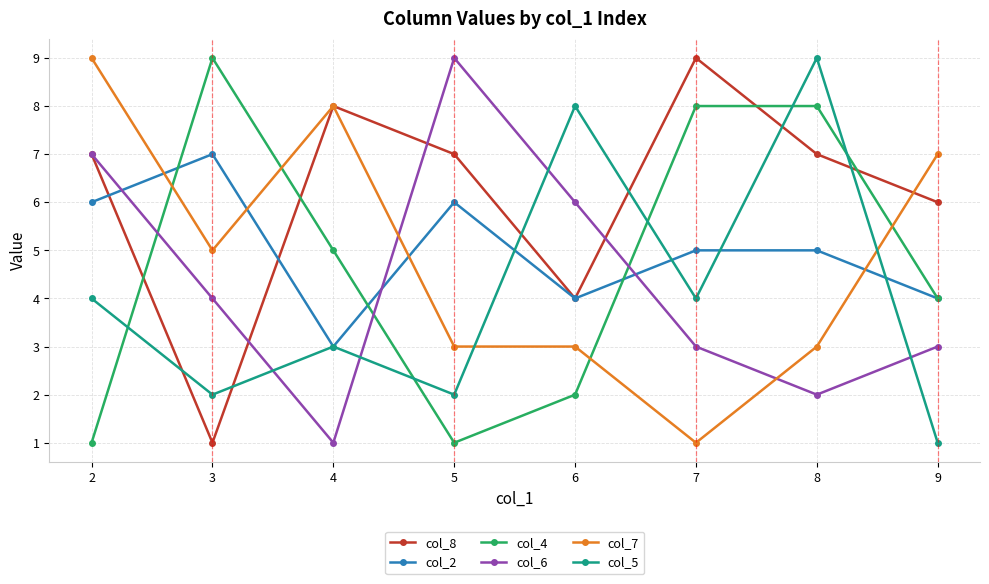

How many lines are shown in the chart?

6